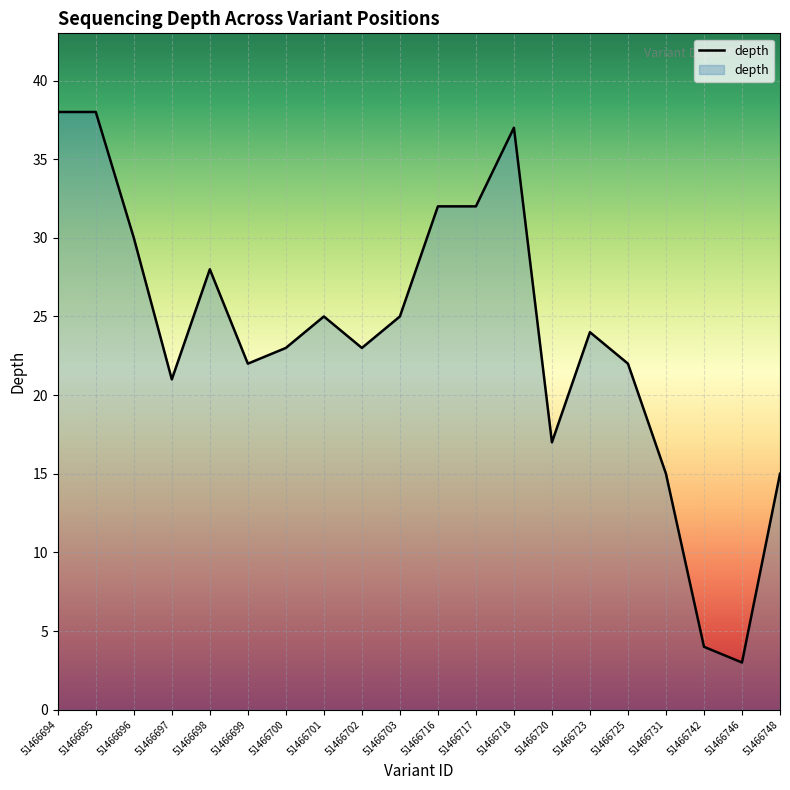

Which label corresponds to the smallest value in the chart?

51466746